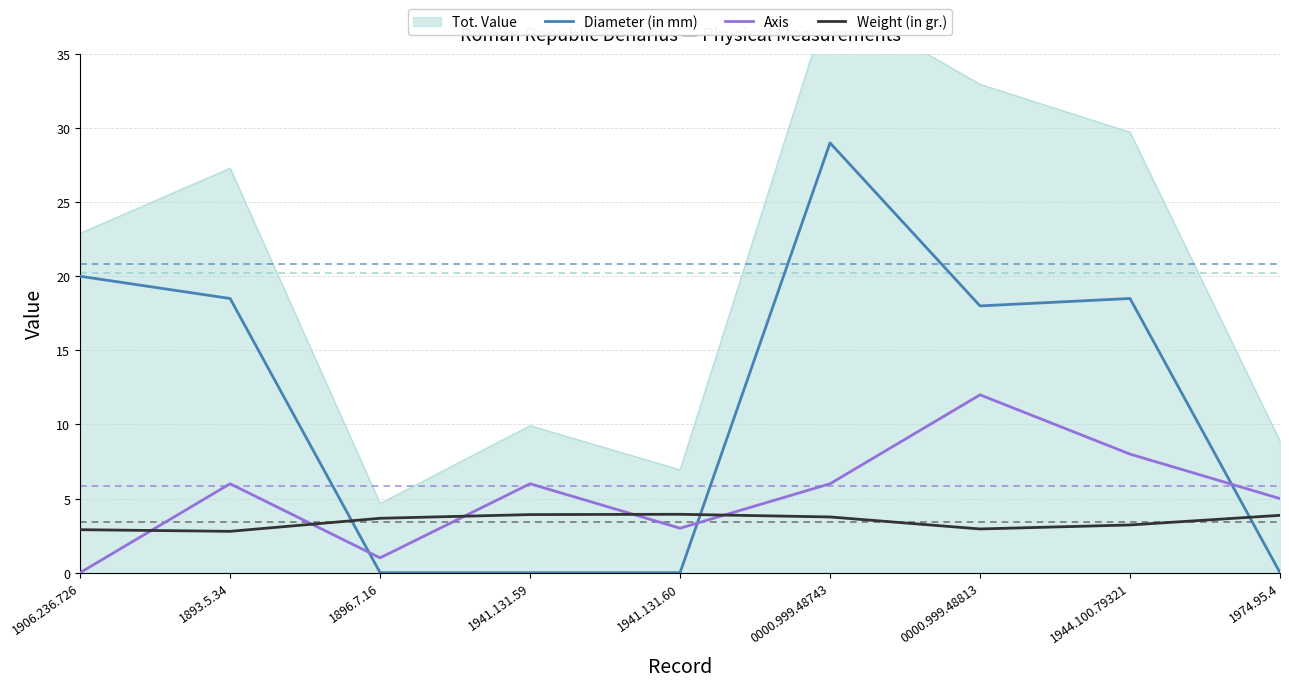

List the series in order of their overall mean, lowest first.

Weight (in gr.), Axis, Diameter (in mm)